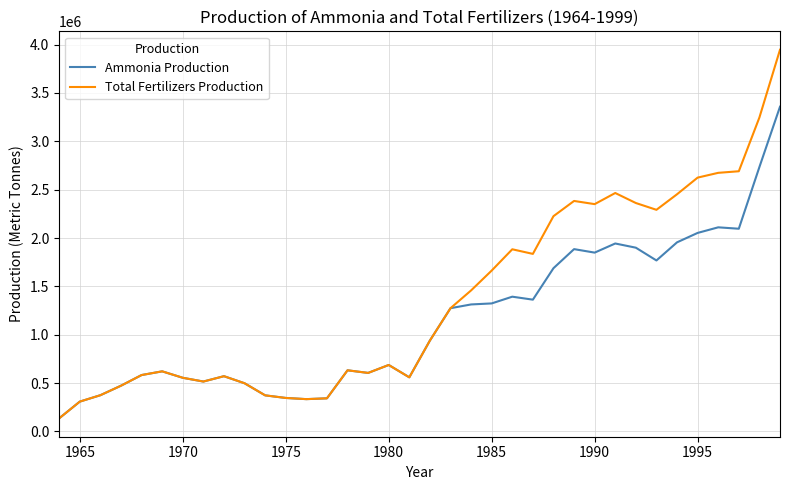

What is the average value of the Ammonia Production series?

1151686